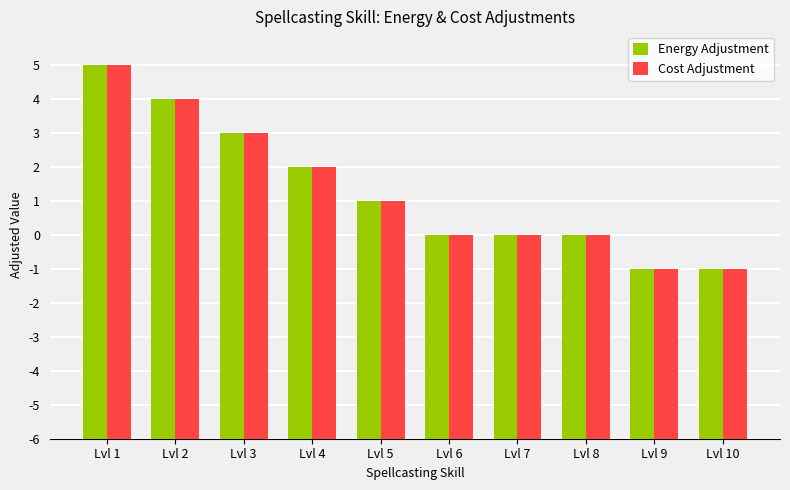

What are all the series names shown in the legend?

Energy Adjustment, Cost Adjustment